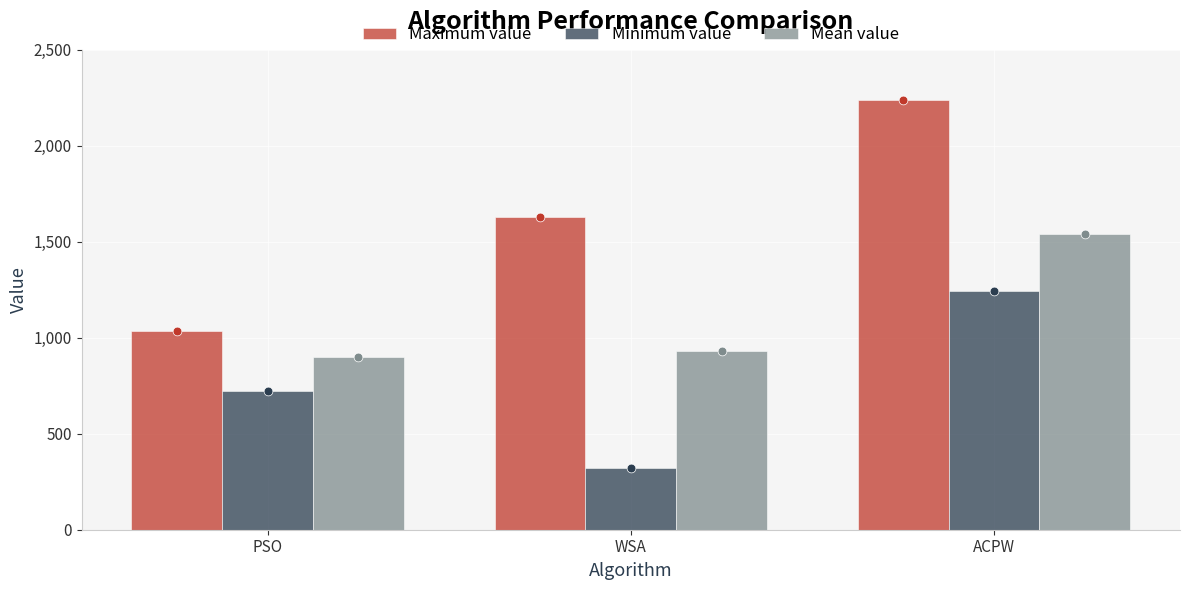

At how many categories does at least one series exceed 567?

3